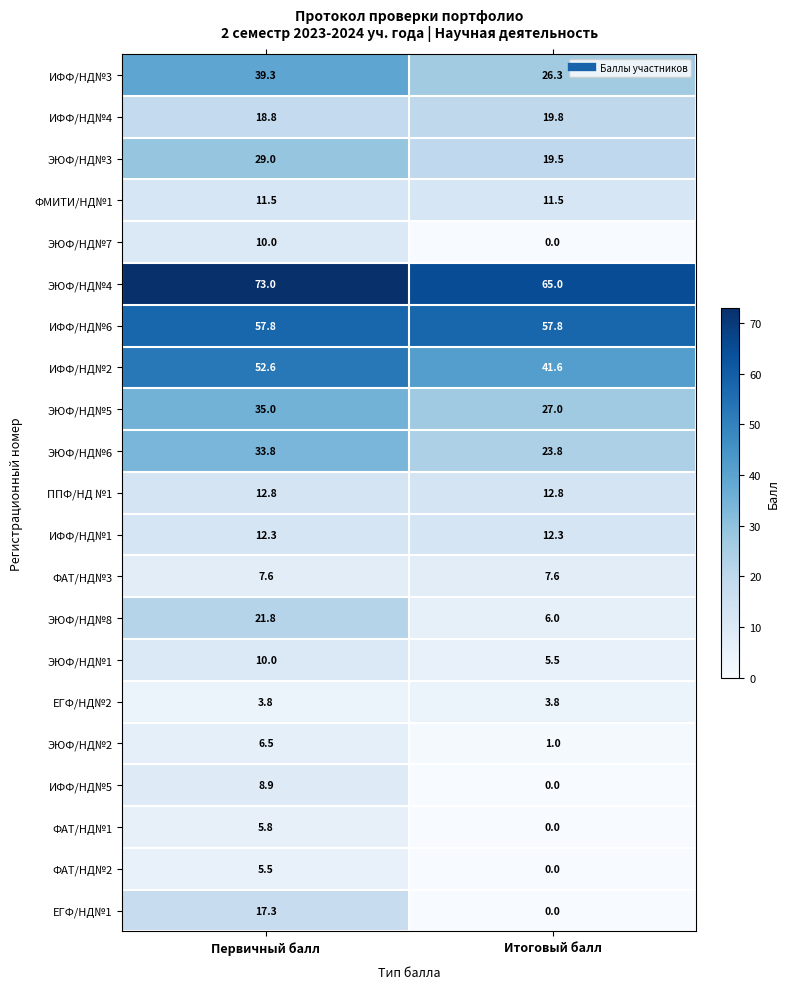

What is the difference between the maximum and minimum values in the ФАТ/НД№1 series?

5.8